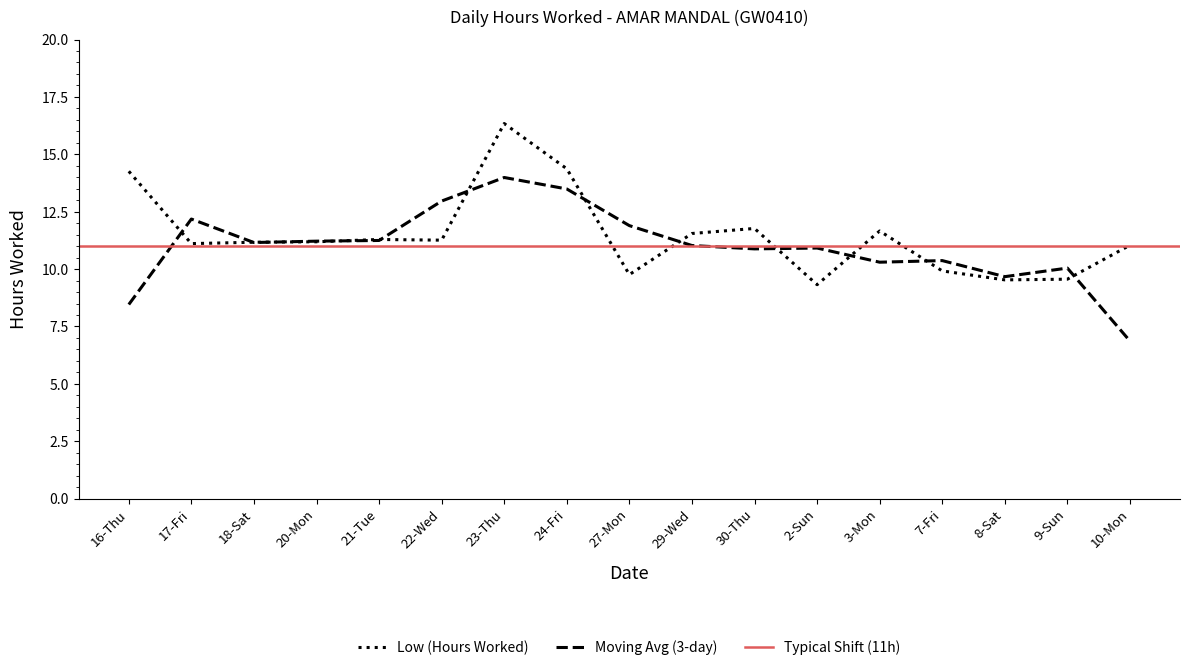

At which category does the chart reach its minimum across all series?

2-Sun